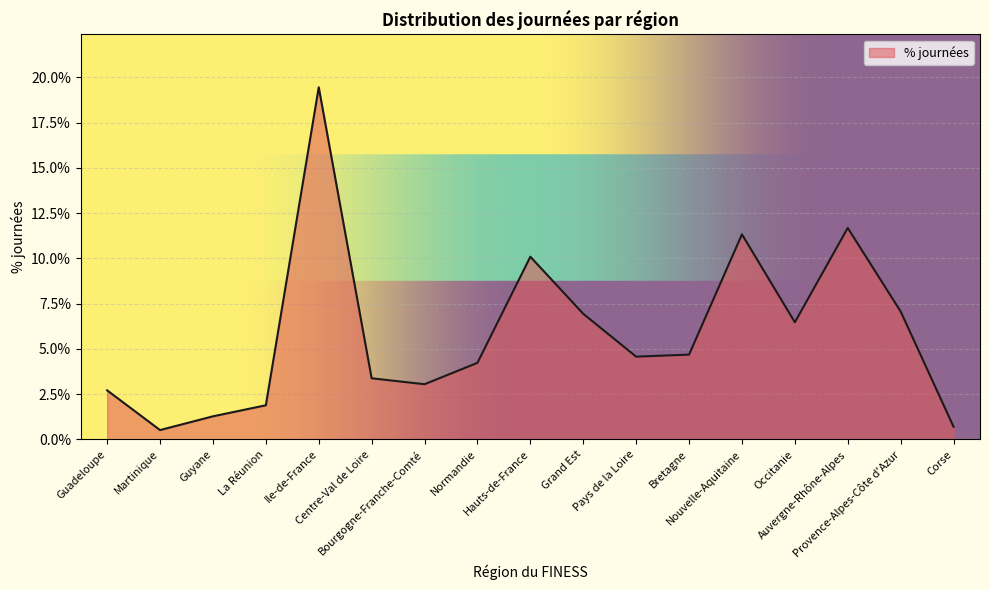

Rank the categories by value from highest to lowest.

Ile-de-France, Auvergne-Rhône-Alpes, Nouvelle-Aquitaine, Hauts-de-France, Provence-Alpes-Côte d'Azur, Grand Est, Occitanie, Bretagne, Pays de la Loire, Normandie, Centre-Val de Loire, Bourgogne-Franche-Comté, Guadeloupe, La Réunion, Guyane, Corse, Martinique